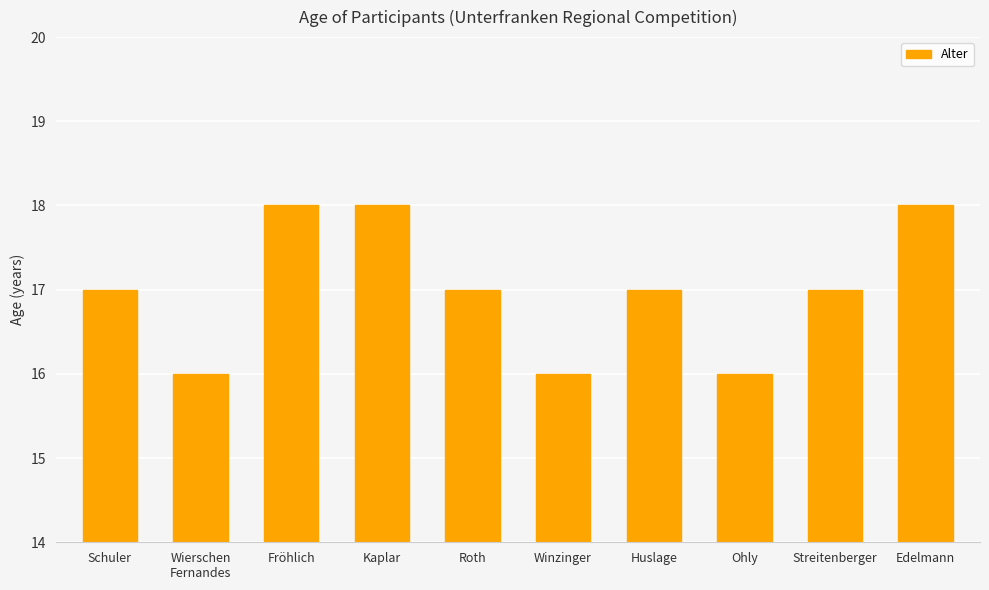

Which has a higher value, Wierschen
Fernandes or Streitenberger?

Streitenberger